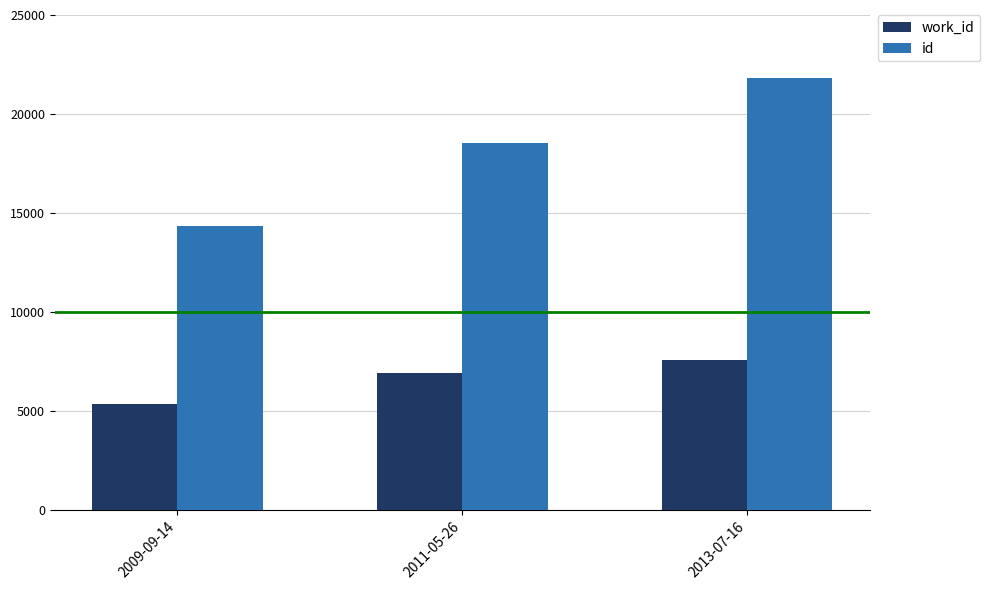

Rank the series by their maximum value, from highest to lowest.

id, work_id